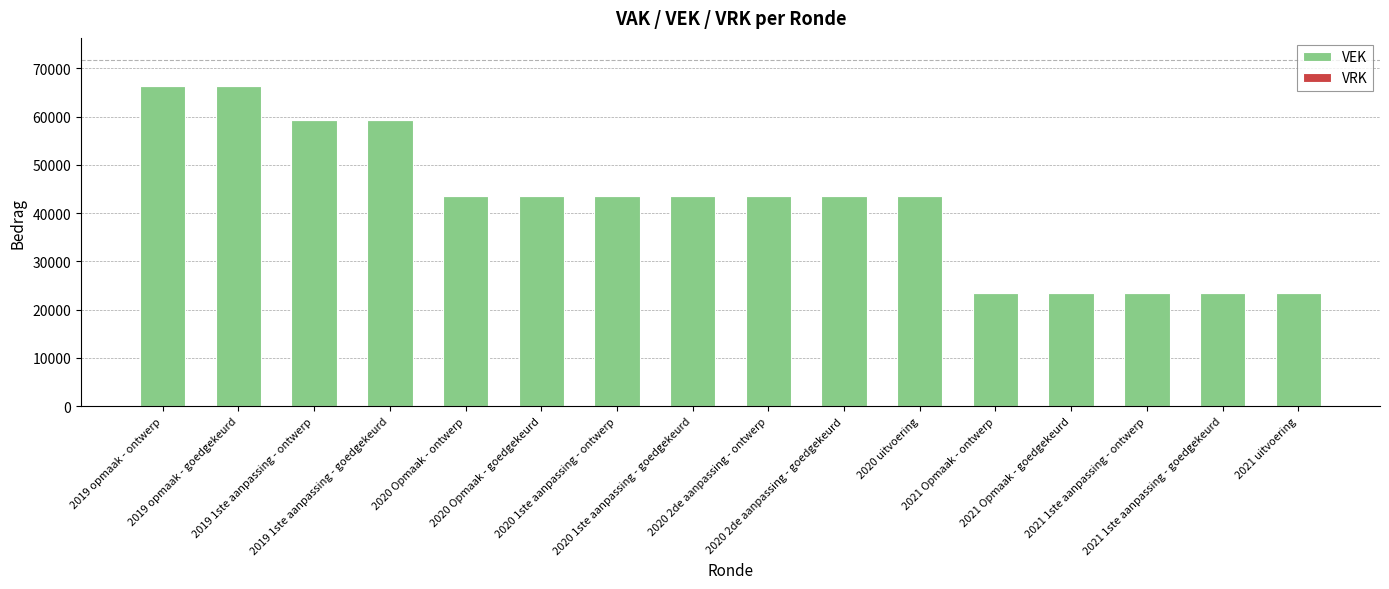

What is the minimum value shown in the chart?

23503